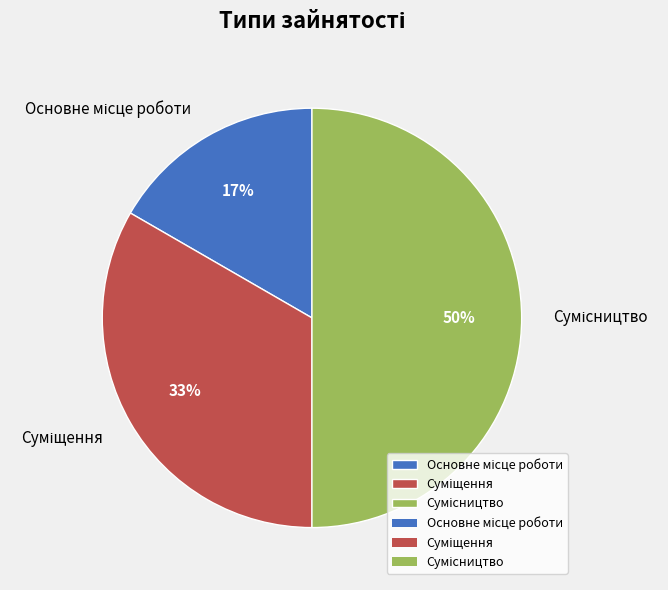

To the nearest percent, what is the average slice percentage?

33%